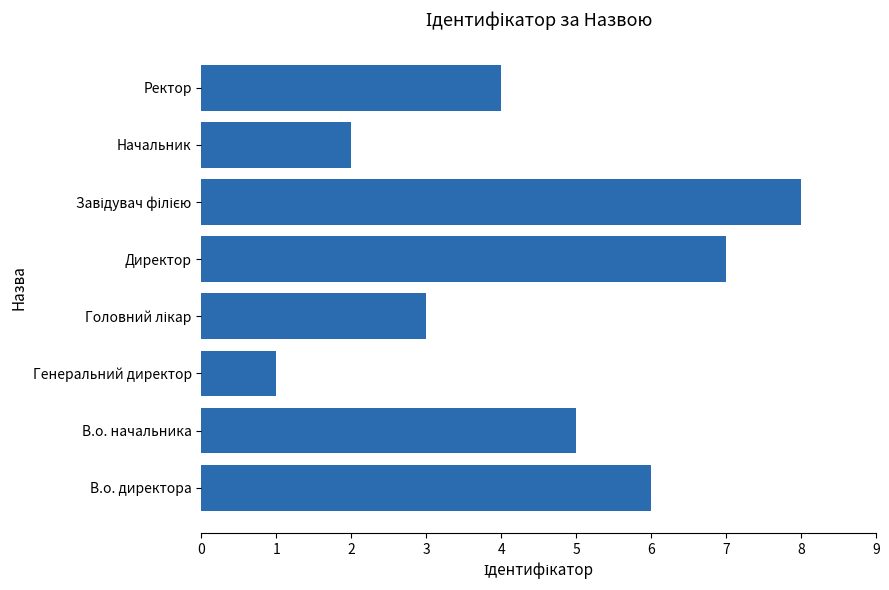

How many values are below 5?

4